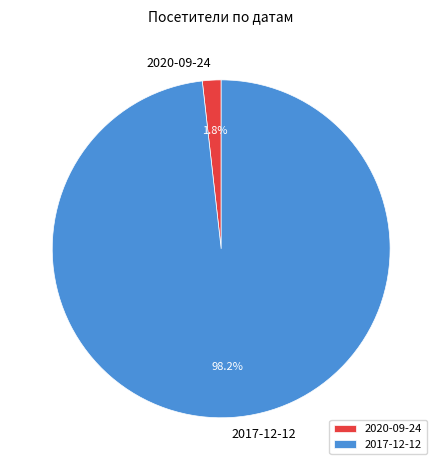

Does 2020-09-24 represent more than half of the total?

No